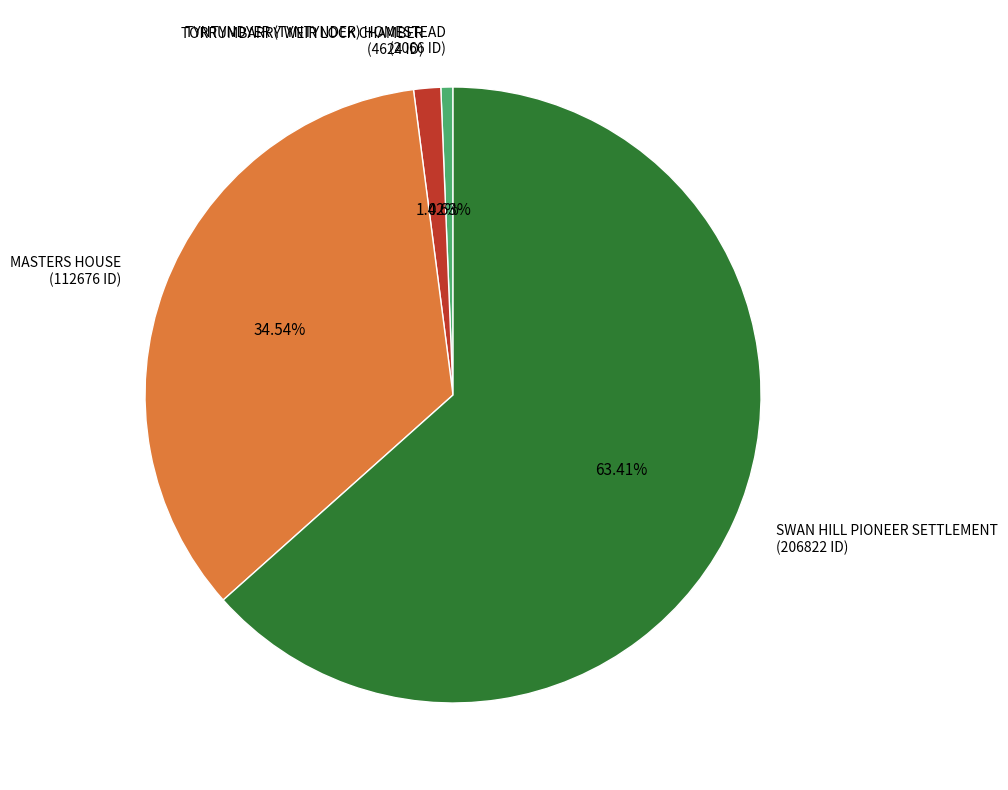

To the nearest percent, what portion does MASTERS HOUSE represent?

35%